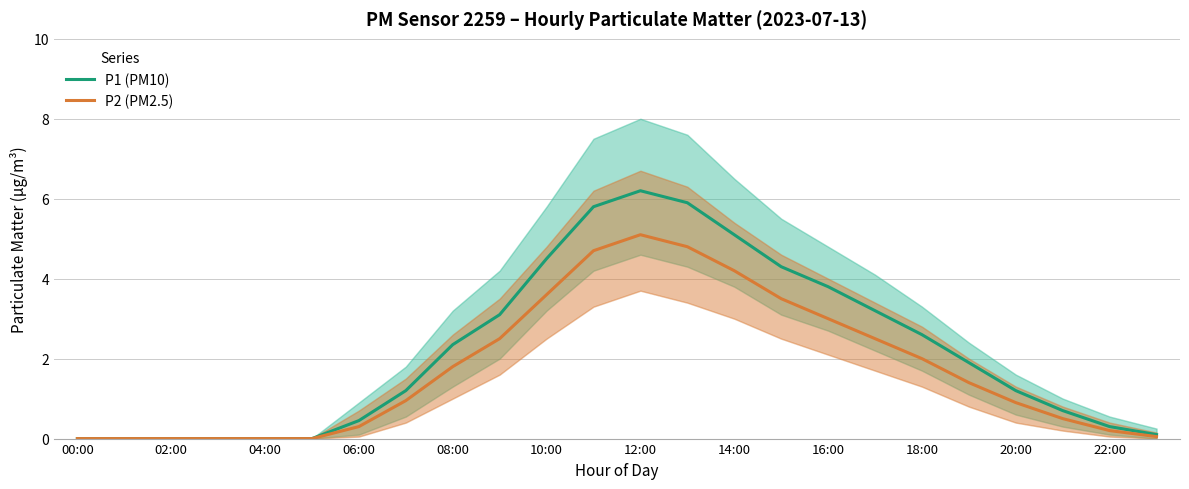

Is the value of P2 (PM2.5) at 14:00 greater than the value of P1 (PM10) at 06:00?

Yes